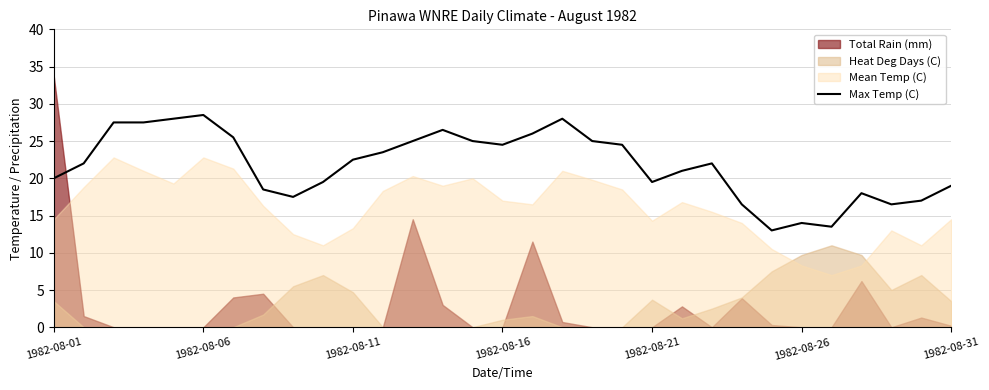

Is it true that the value at 16 is 15.7?

False